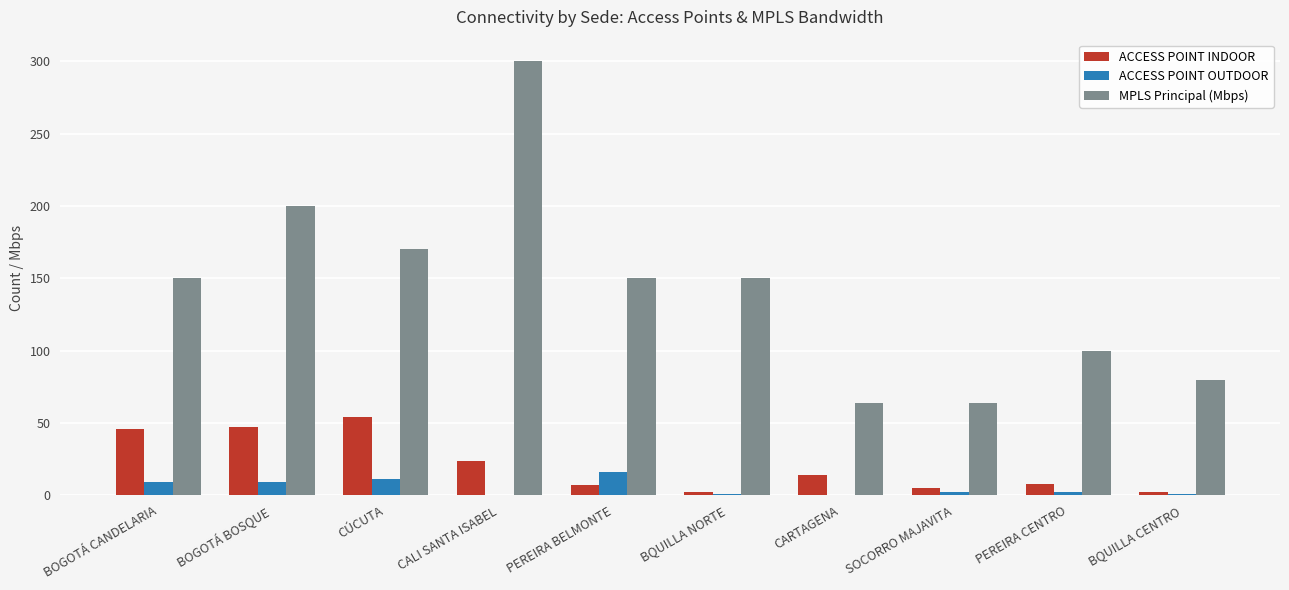

What is the sum of the MPLS Principal (Mbps) values at BQUILLA NORTE and CÚCUTA?

320